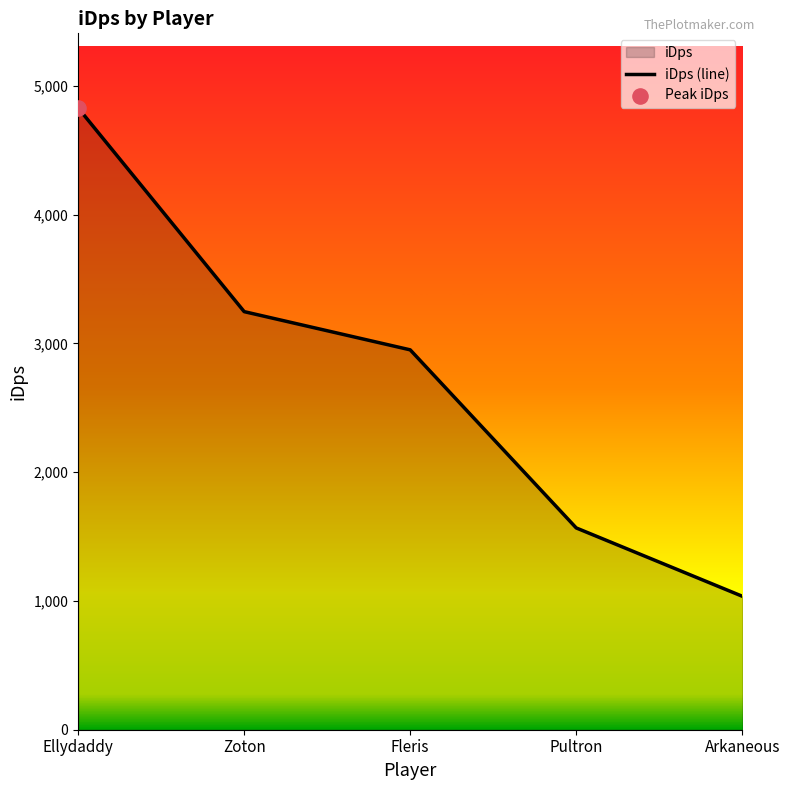

What is the ratio of the value at Fleris to the value at Pultron?

1.9